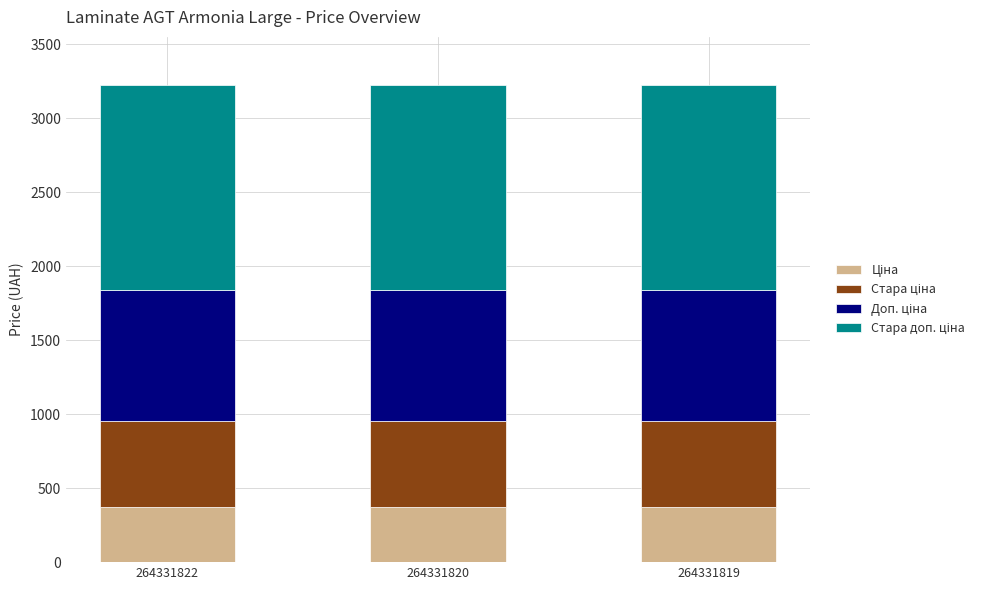

What is the total value across all series at 264331822?

3228.6